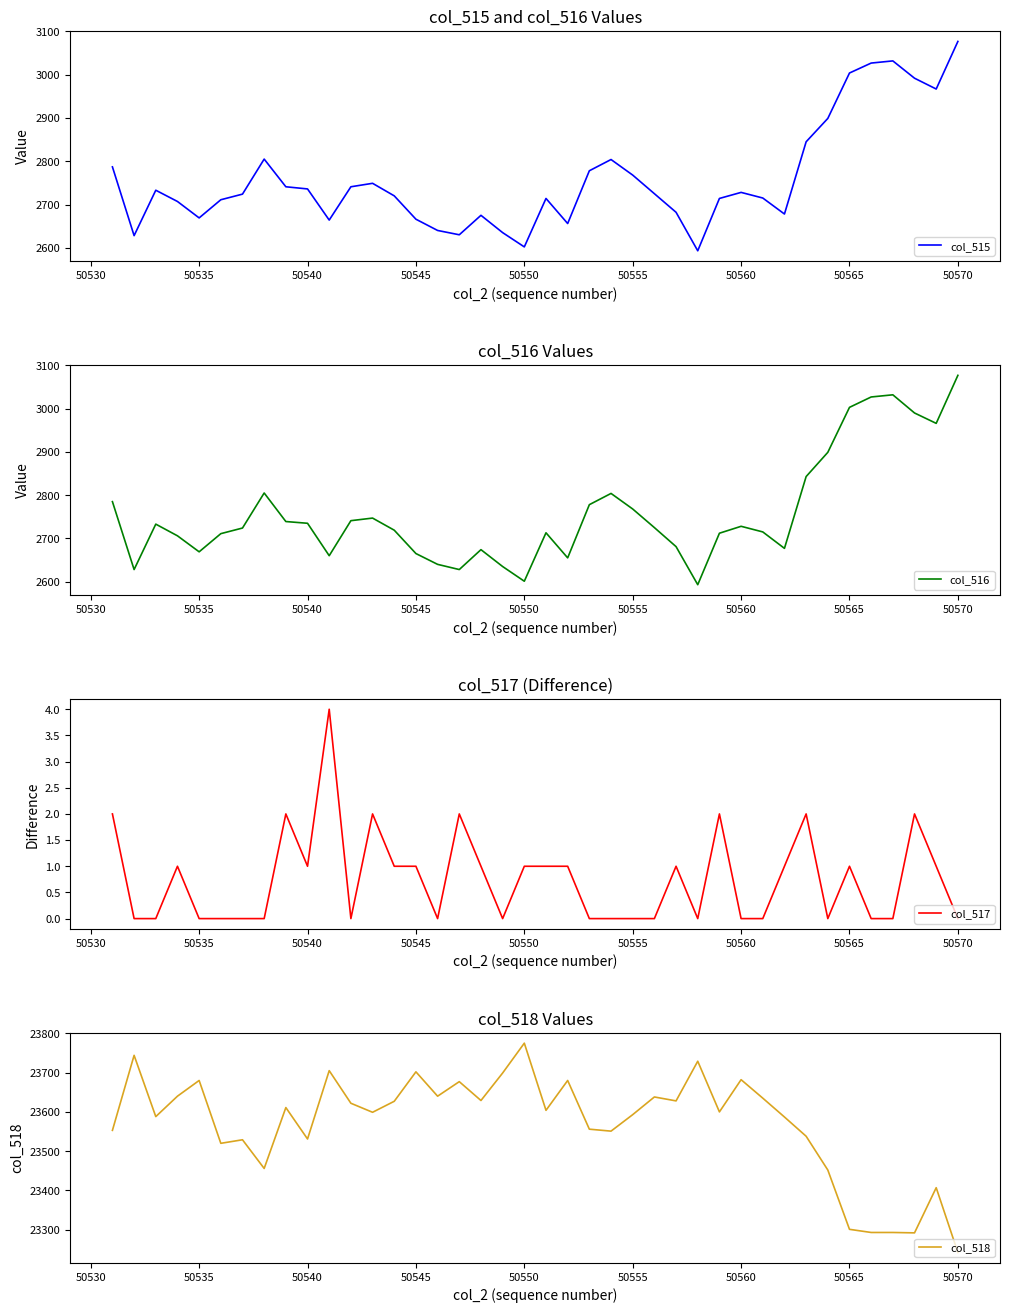

What is the minimum value for col_515?

2593